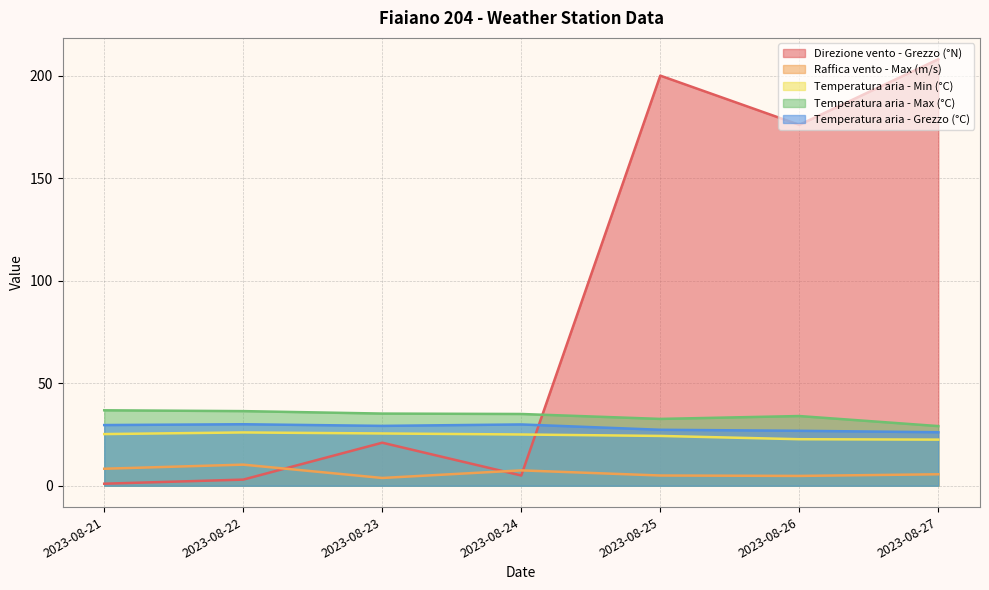

Which series changed the most between 2023-08-22 and 2023-08-23?

Direzione vento - Grezzo (°N)